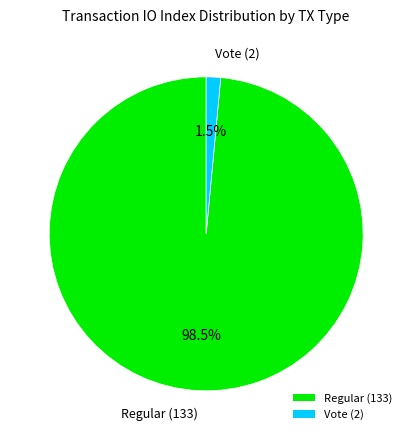

What percentage do Regular (133) and Vote (2) together represent?

100.0%